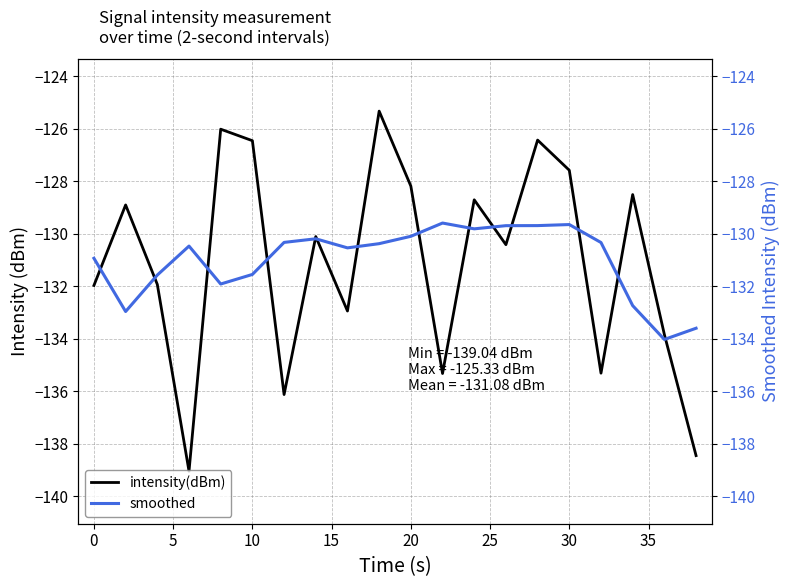

True or false: intensity(dBm) has a value of -127.6 at 30.

True